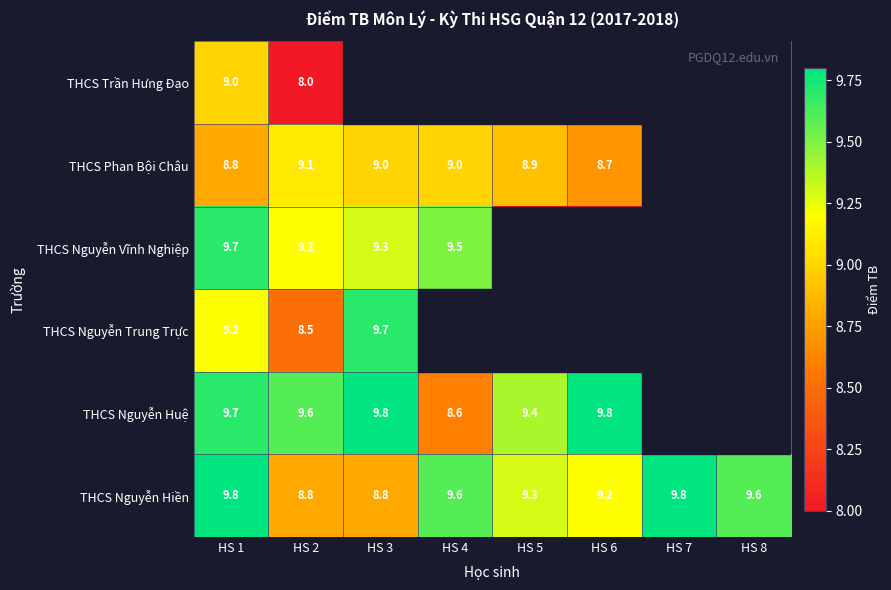

What is the minimum value for THCS Nguyễn Hiền?

8.8